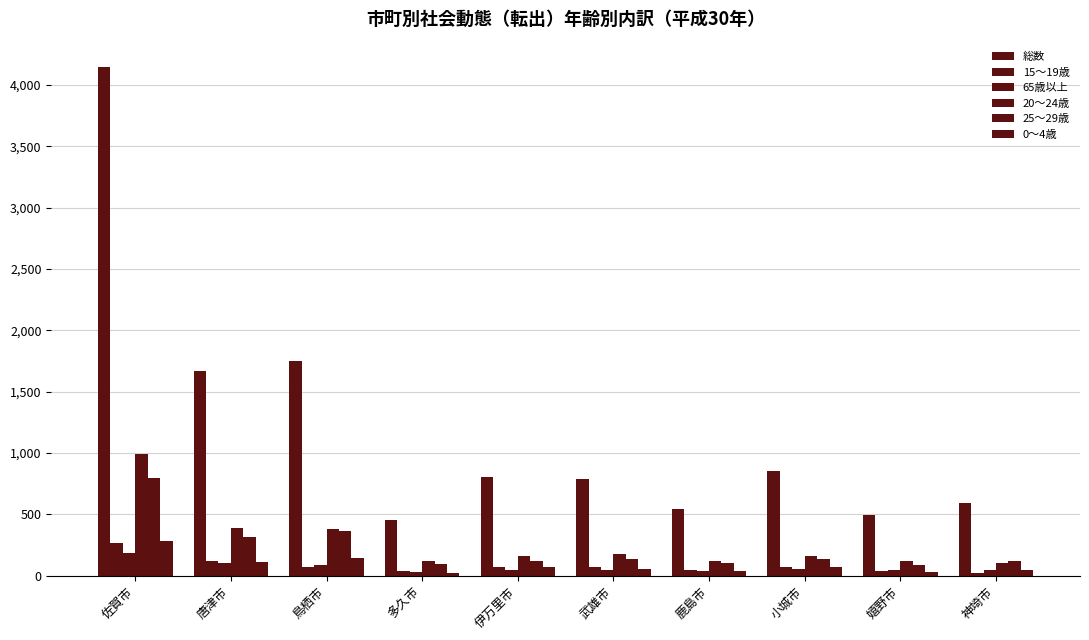

The 総数 series shows 756 at 多久市. True or false?

False